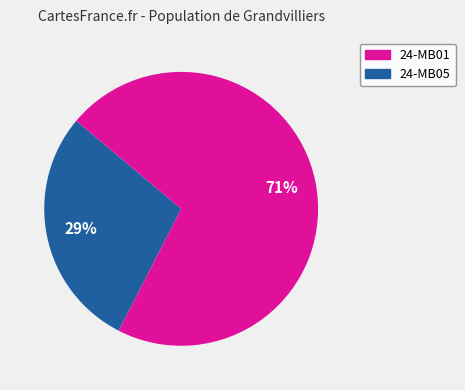

To the nearest percent, what is the average slice percentage?

50%